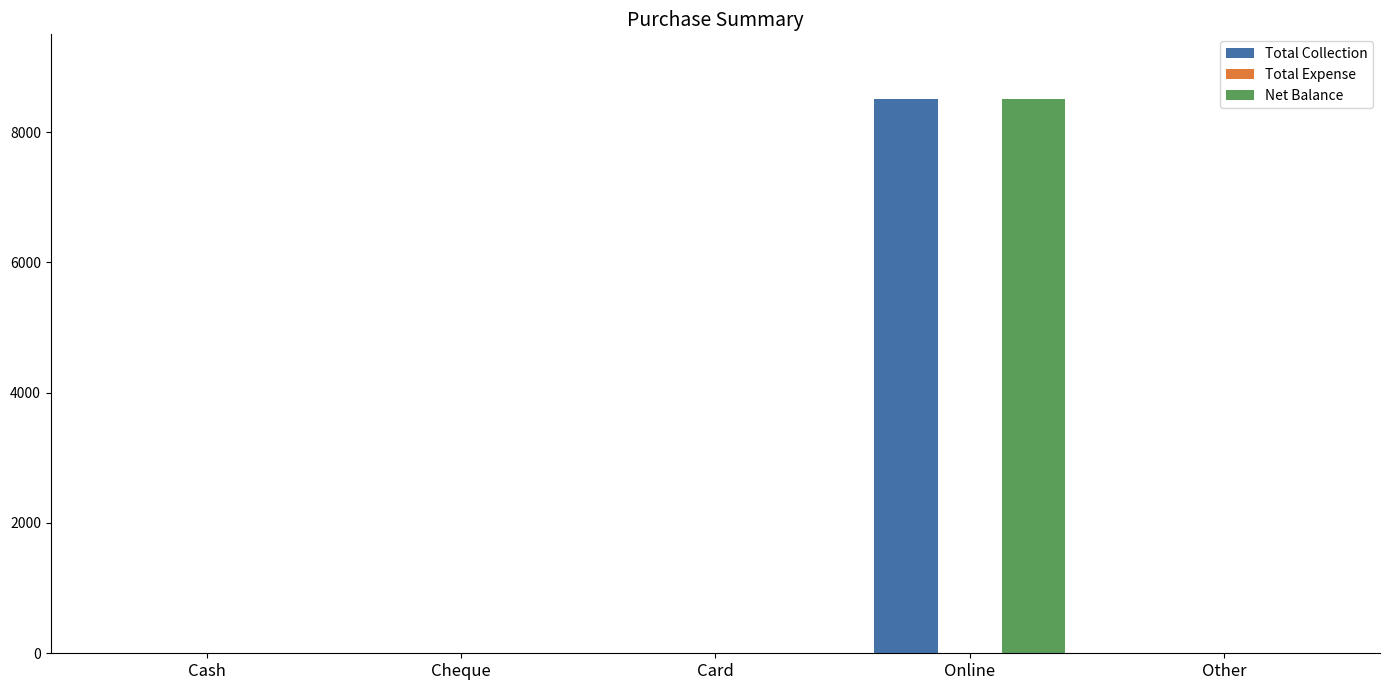

At which category does the chart reach its peak across all series?

Online